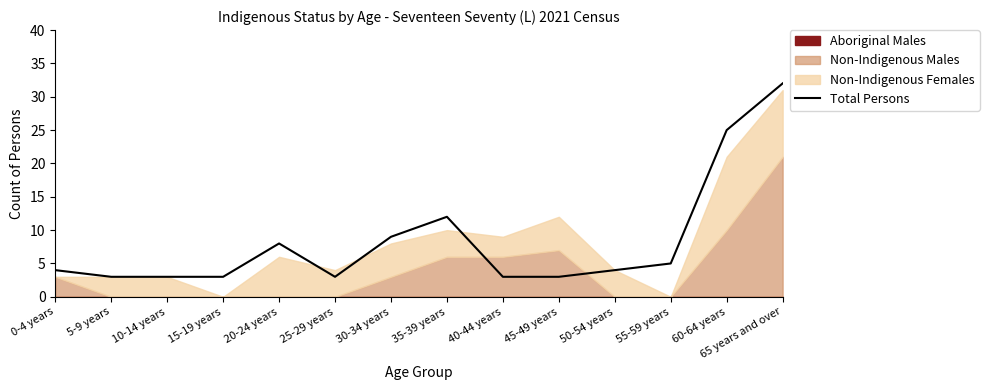

What is the difference between the values at 30-34 years and 35-39 years?

3